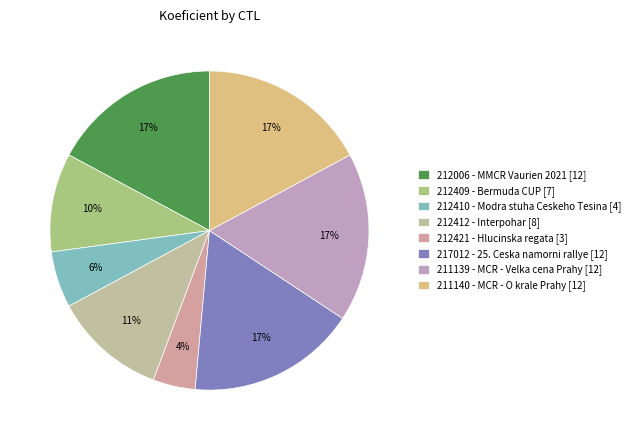

Is it true that 212412 is 22% of the pie?

False